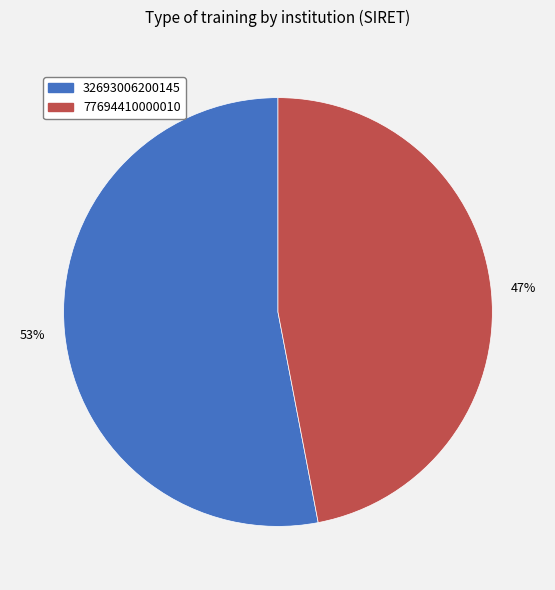

What is the majority slice?

32693006200145